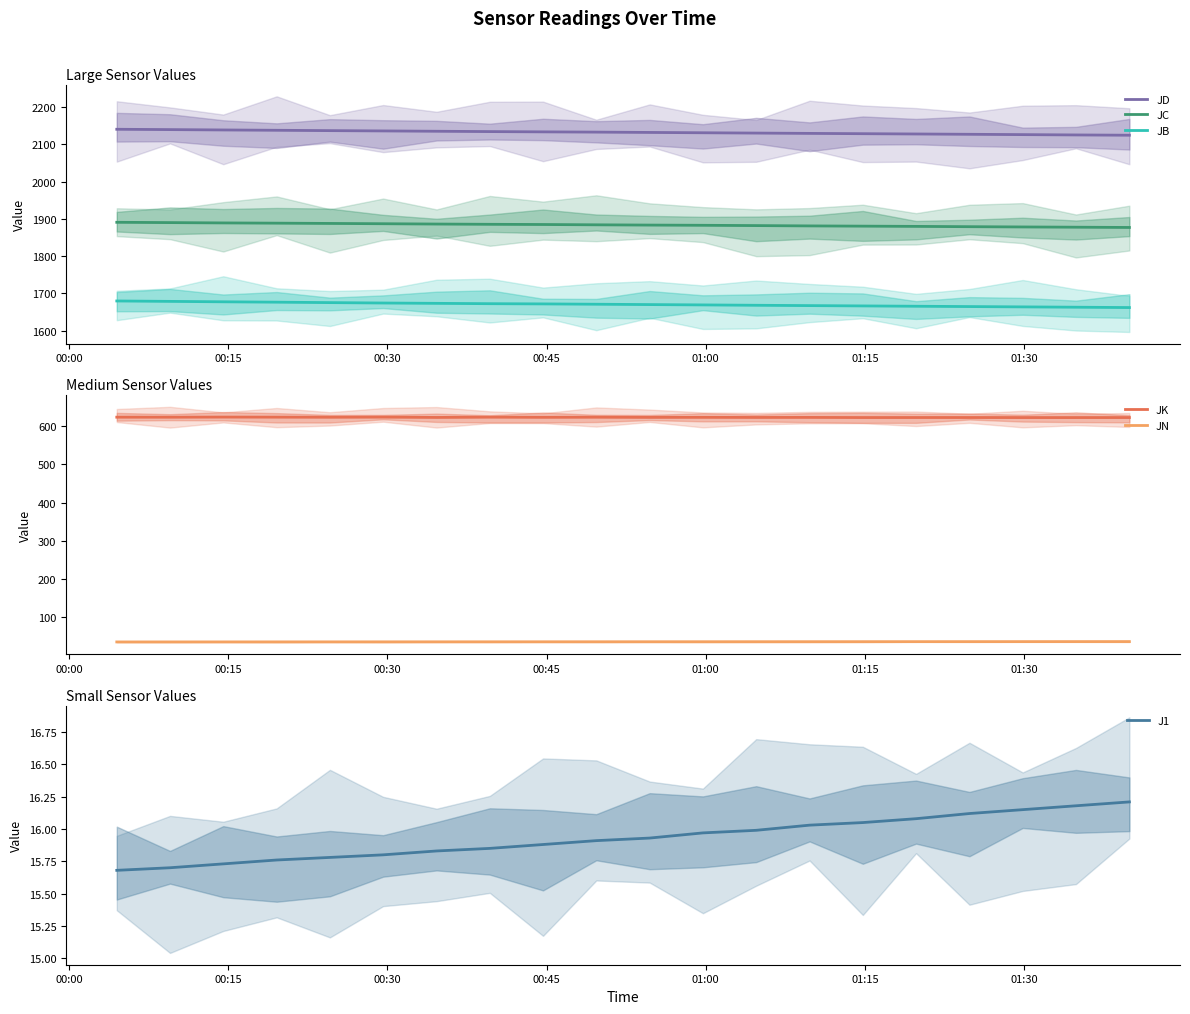

Which series has the largest range (max minus min)?

JB